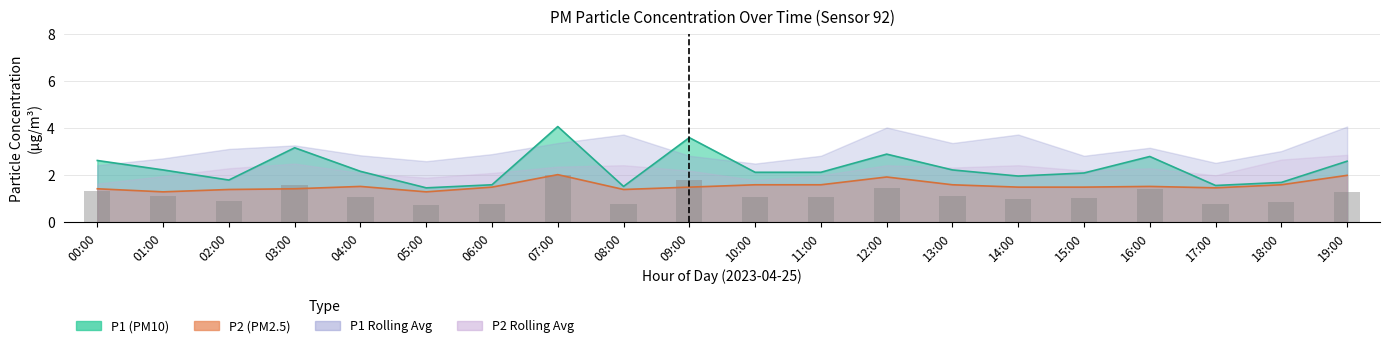

What is the label of the 10th bar from the left?

09:00